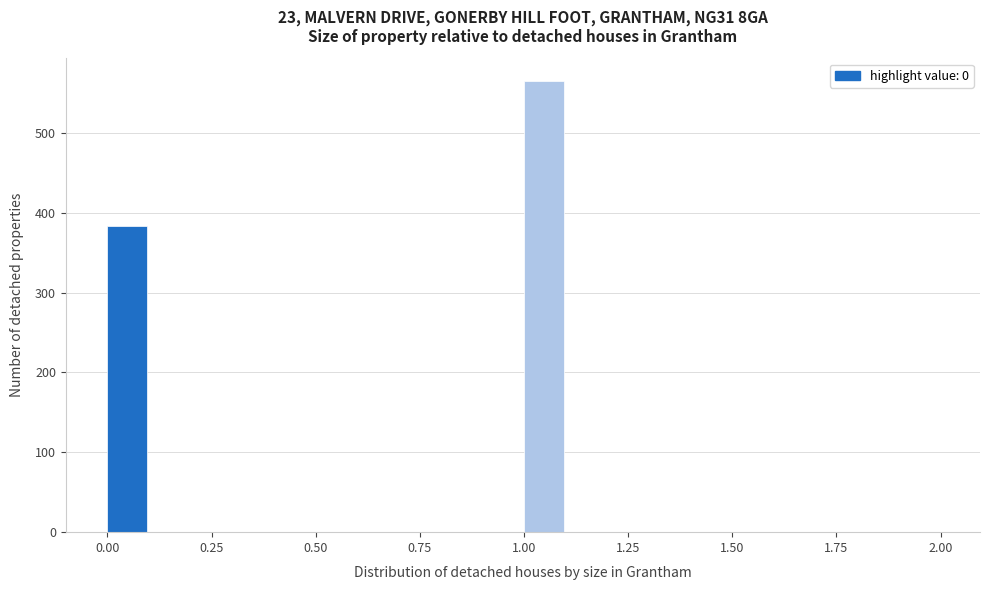

Around what value on the x-axis is the tallest bar? Give the approximate position of its centre, as read against the axis.

1.05